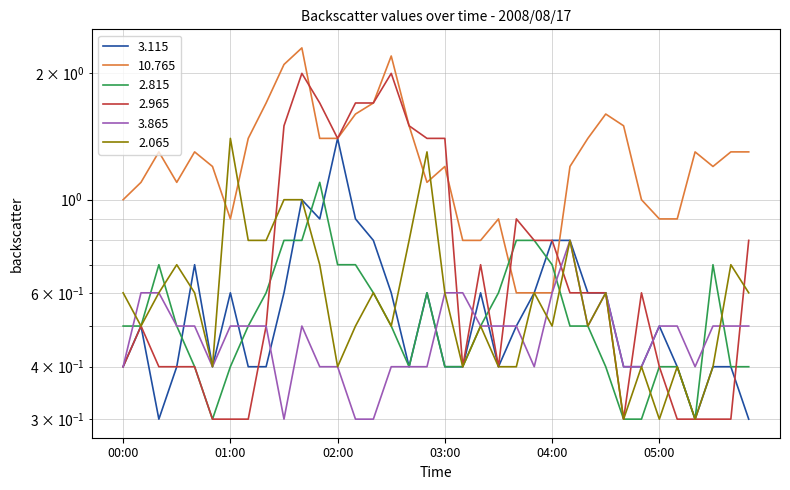

What is the value of the 10.765 point at the 27th from the left?

1.4